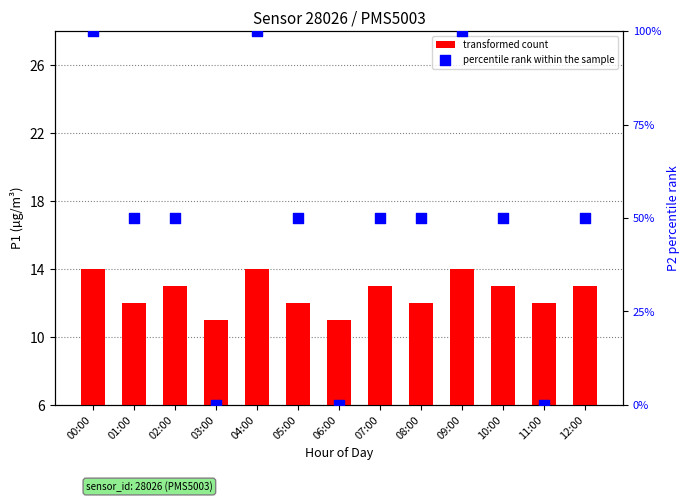

What are all the series names shown in the legend?

transformed count, percentile rank within the sample